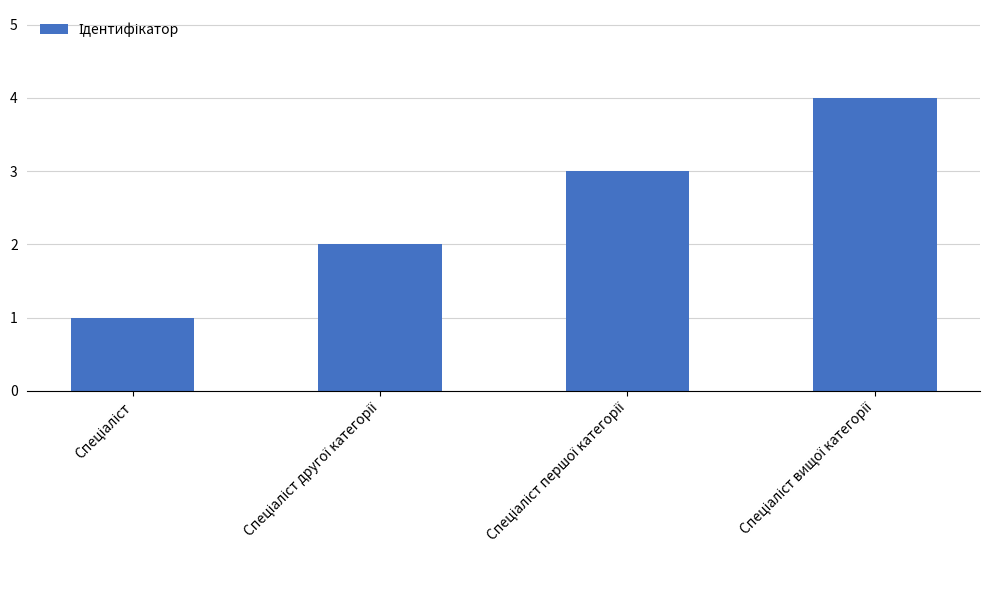

Are the bars grouped side by side (vs. stacked)?

No